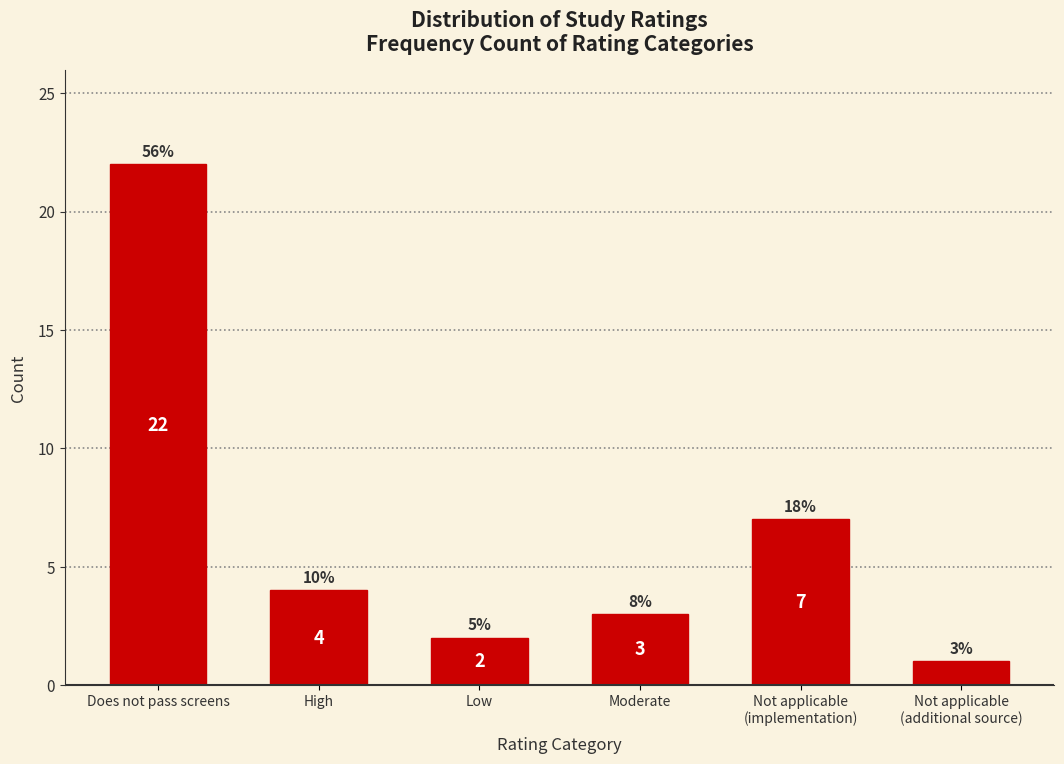

Reading left to right, extract all data points from this chart.

22	4	2	3	7	1